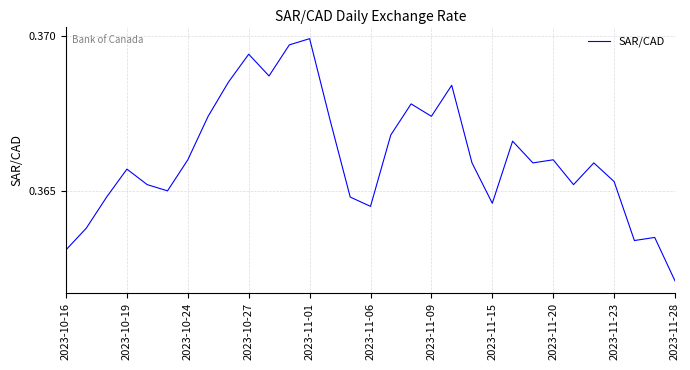

Which label corresponds to the smallest value in the chart?

2023-11-28